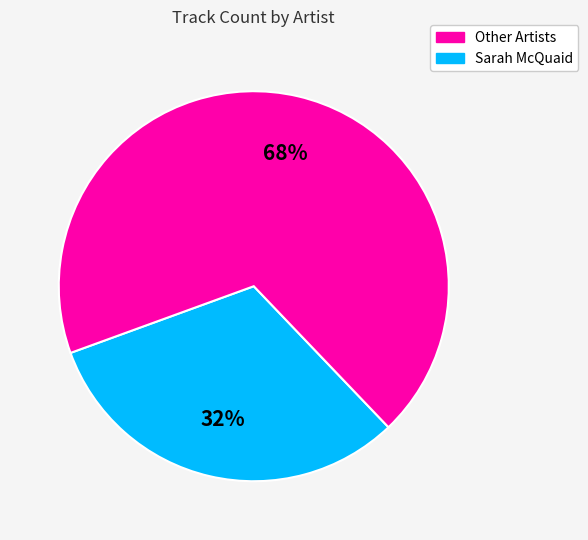

Rank the categories by value from highest to lowest.

Sarah McQuaid, Other Artists